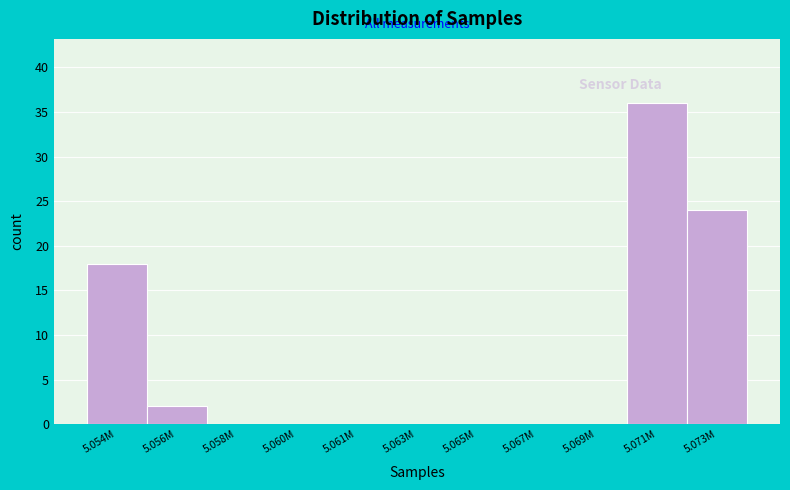

Reading left to right, what are all the values shown in this chart?

5.054M=18	5.056M=2	5.058M=0	5.060M=0	5.061M=0	5.063M=0	5.065M=0	5.067M=0	5.069M=0	5.071M=36	5.073M=24